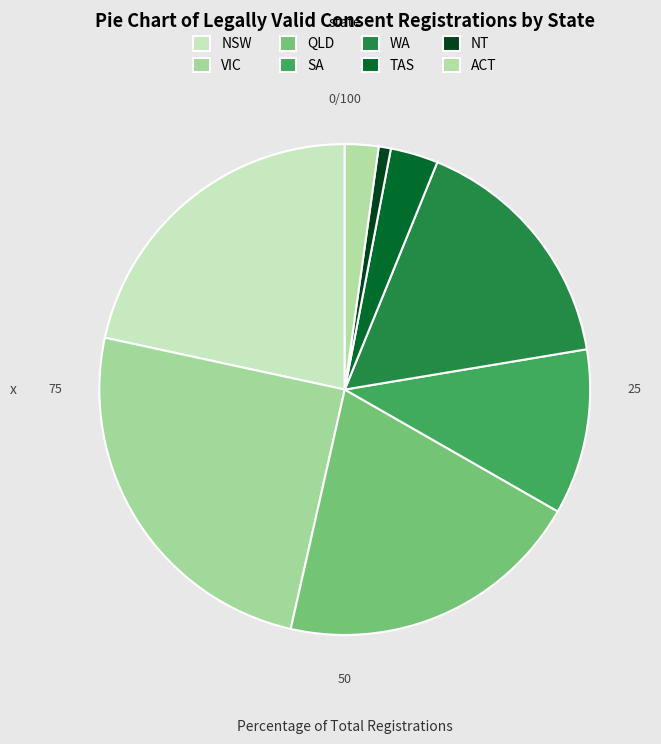

Does any single category account for the majority?

No